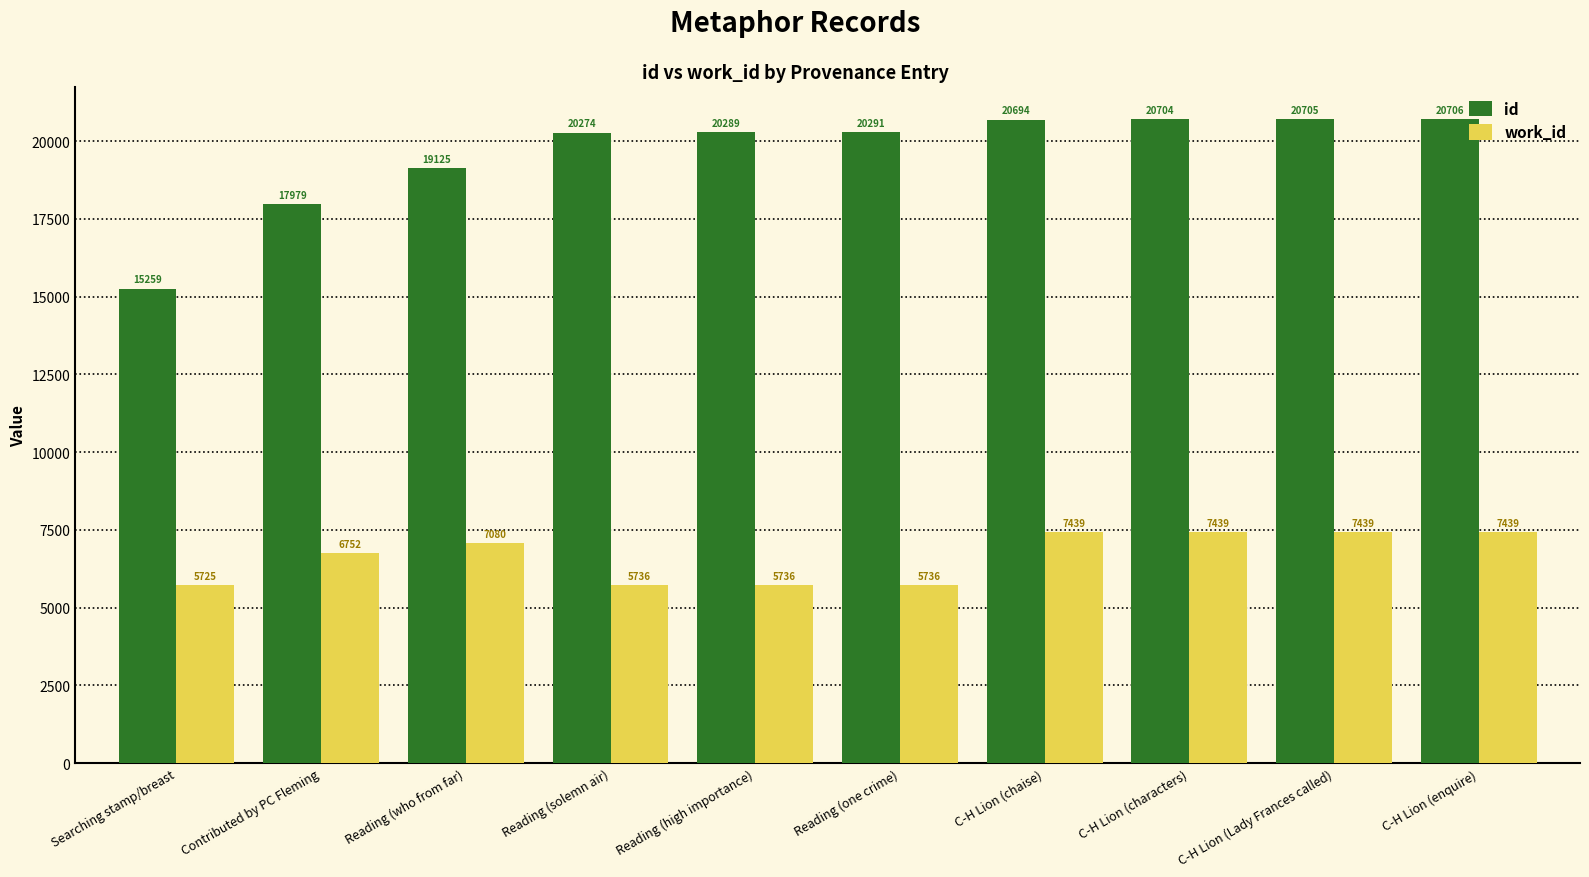

Rank the series by their maximum value, from lowest to highest.

work_id, id